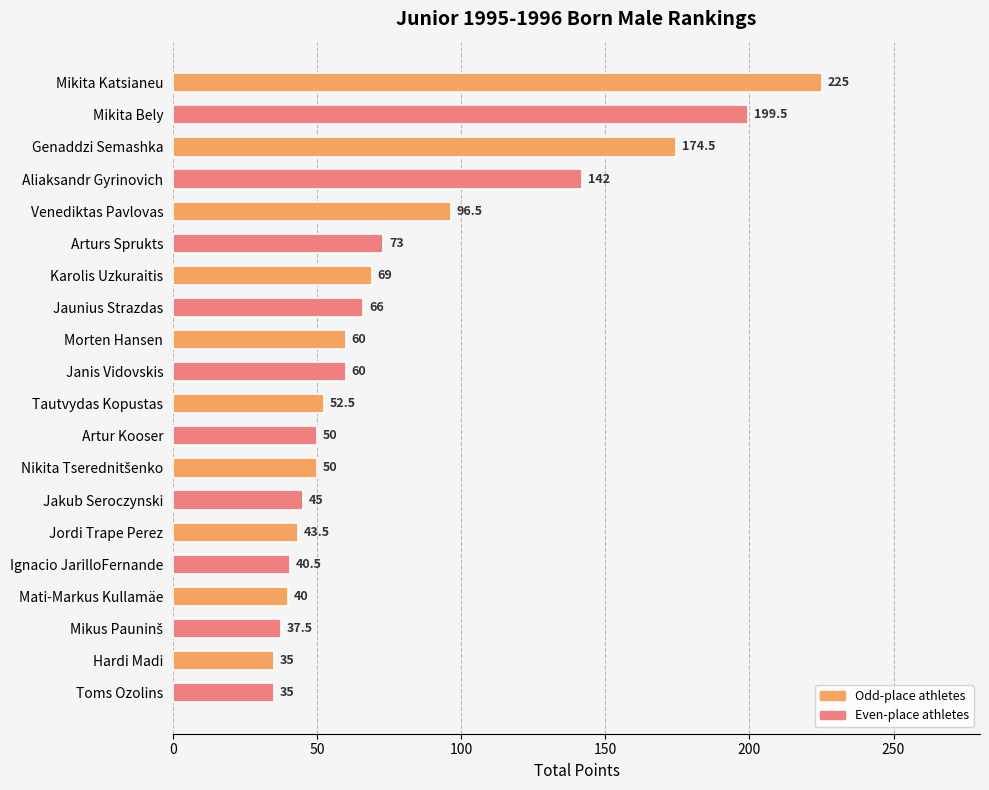

What is the label of the 4th bar from the top?

Aliaksandr Gyrinovich